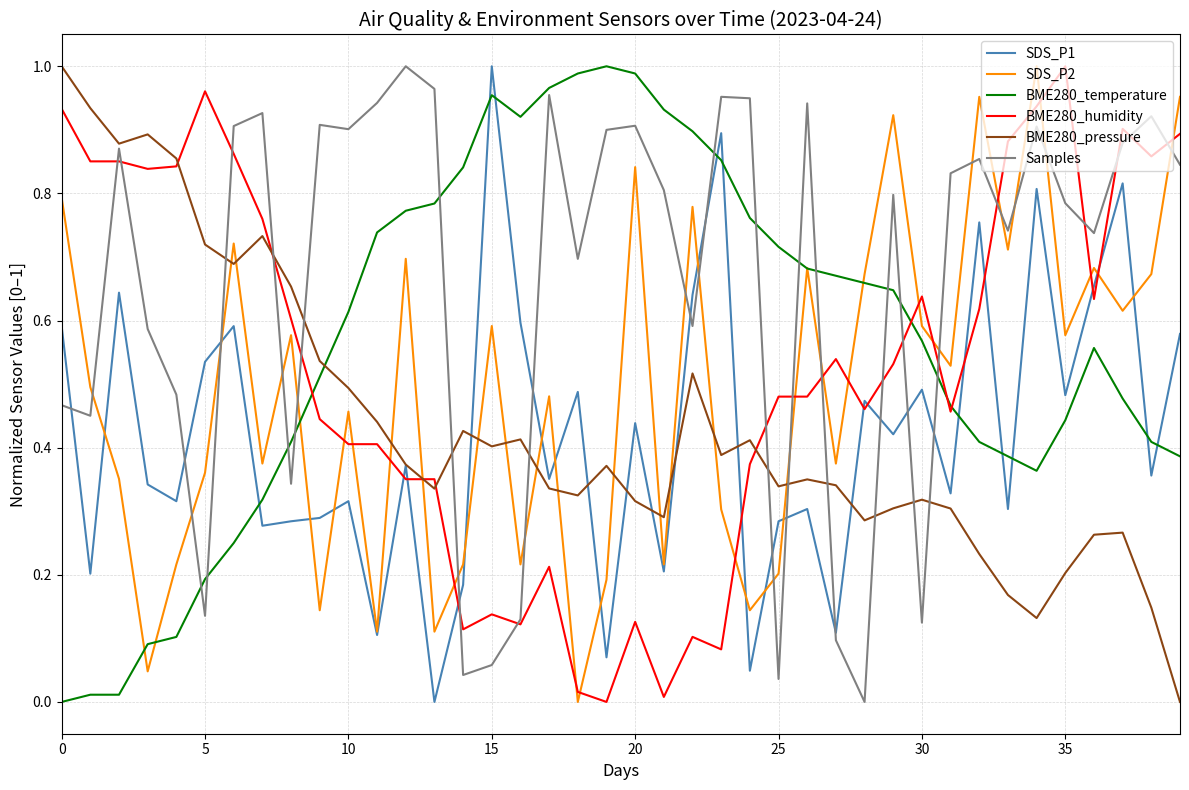

Which series has the largest total across all categories?

Samples